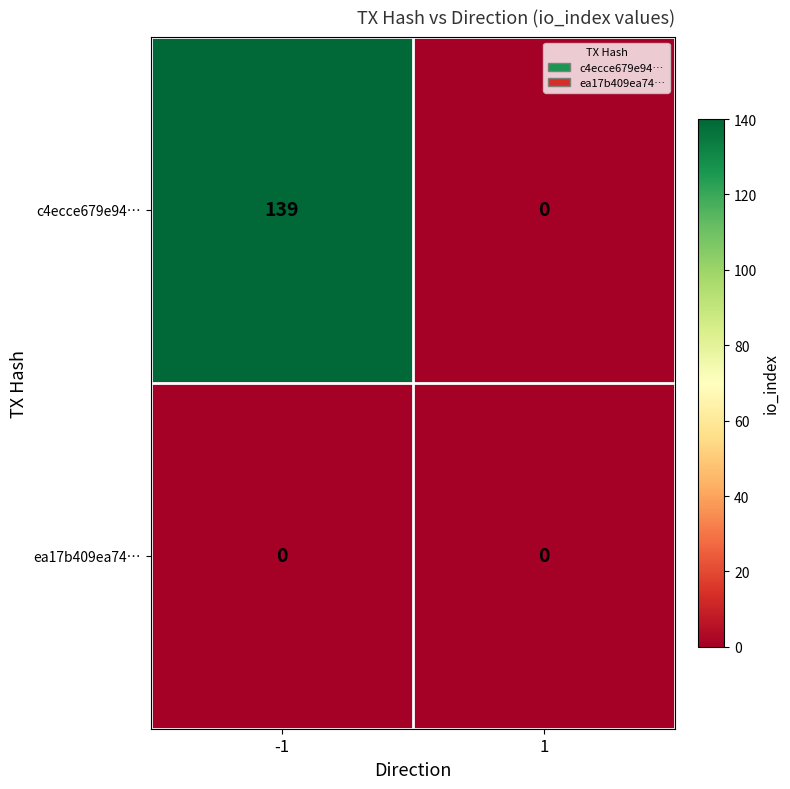

At which category is the sum across all series the highest?

-1